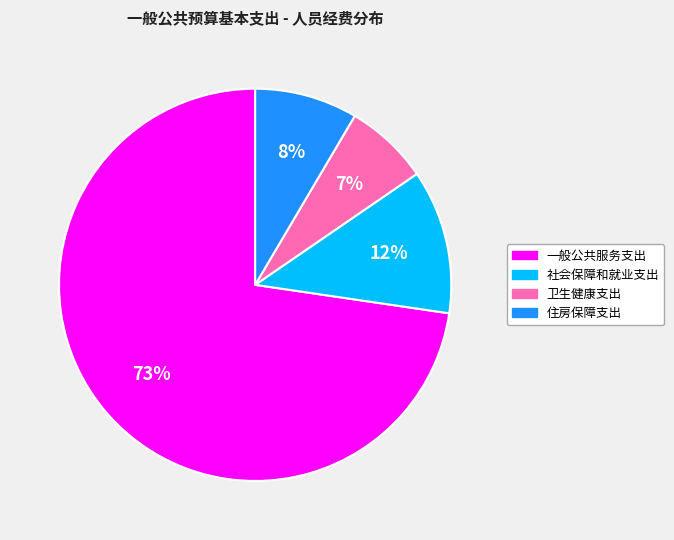

Combined, do 住房保障支出 and 一般公共服务支出 account for over 50%?

Yes